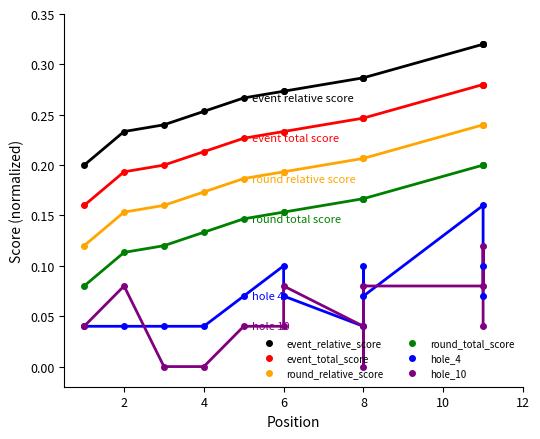

Is the value of round_total_score at 2 greater than the value of hole_4 at 6?

Yes